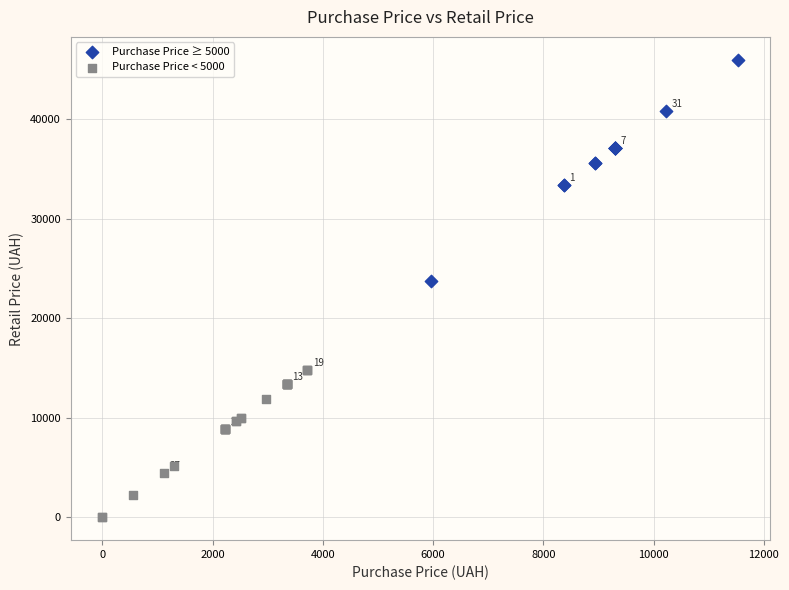

What are all the series names shown in the legend?

Purchase Price ≥ 5000, Purchase Price < 5000